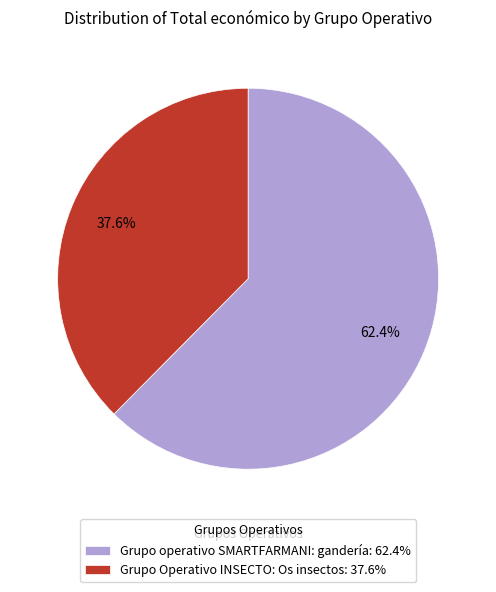

Is the sum of Grupo operativo SMARTFARMANI: gandería and Grupo Operativo INSECTO: Os insectos greater than half?

Yes